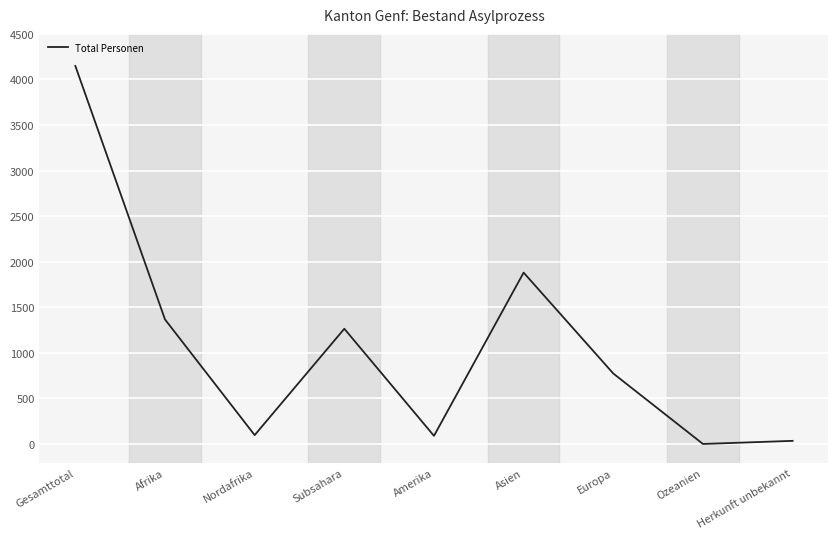

True or false: there are more than 2 points higher than both neighbors.

False